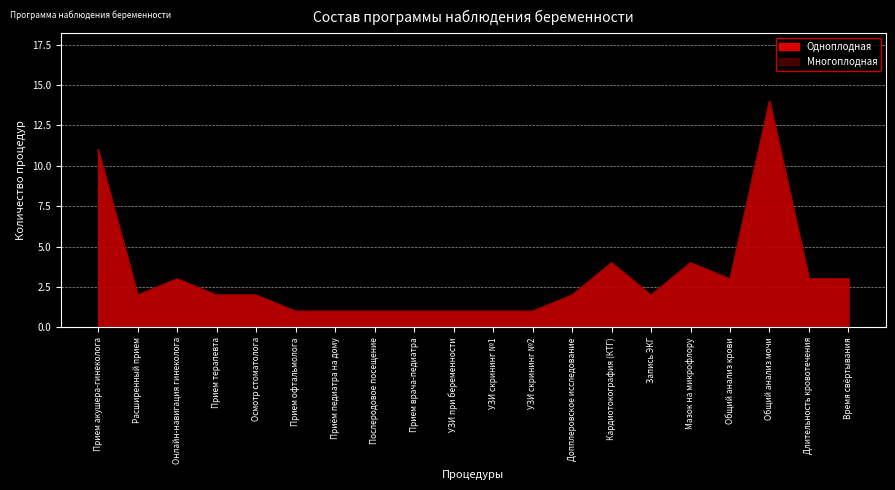

The value of Многоплодная at Послеродовое посещение is 1. True or false?

True